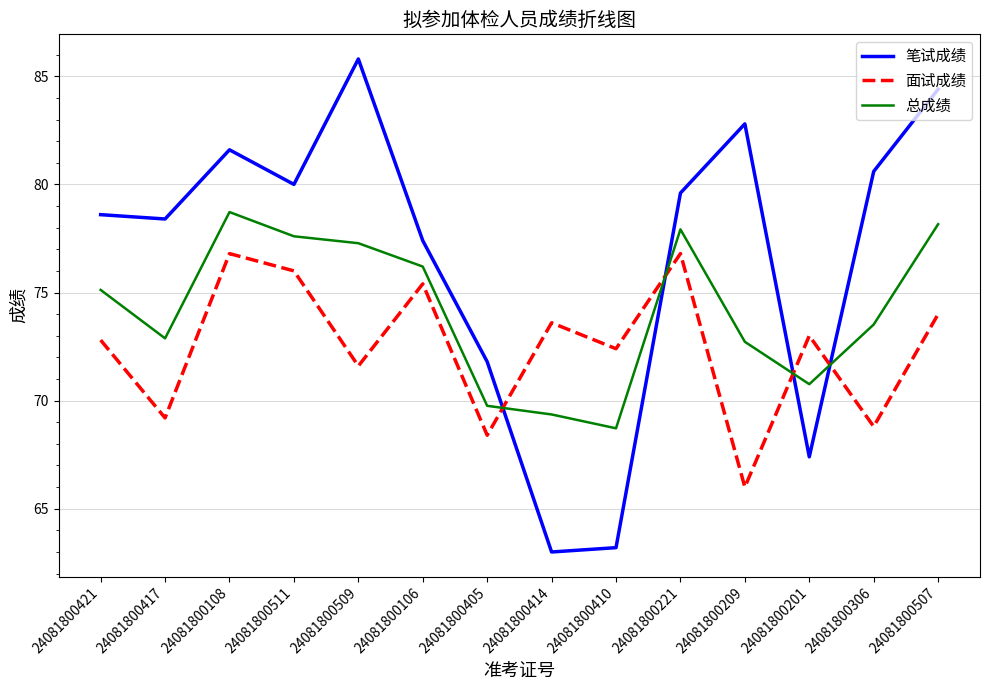

What is the difference between the 面试成绩 values at 24081800511 and 24081800209?

10.0